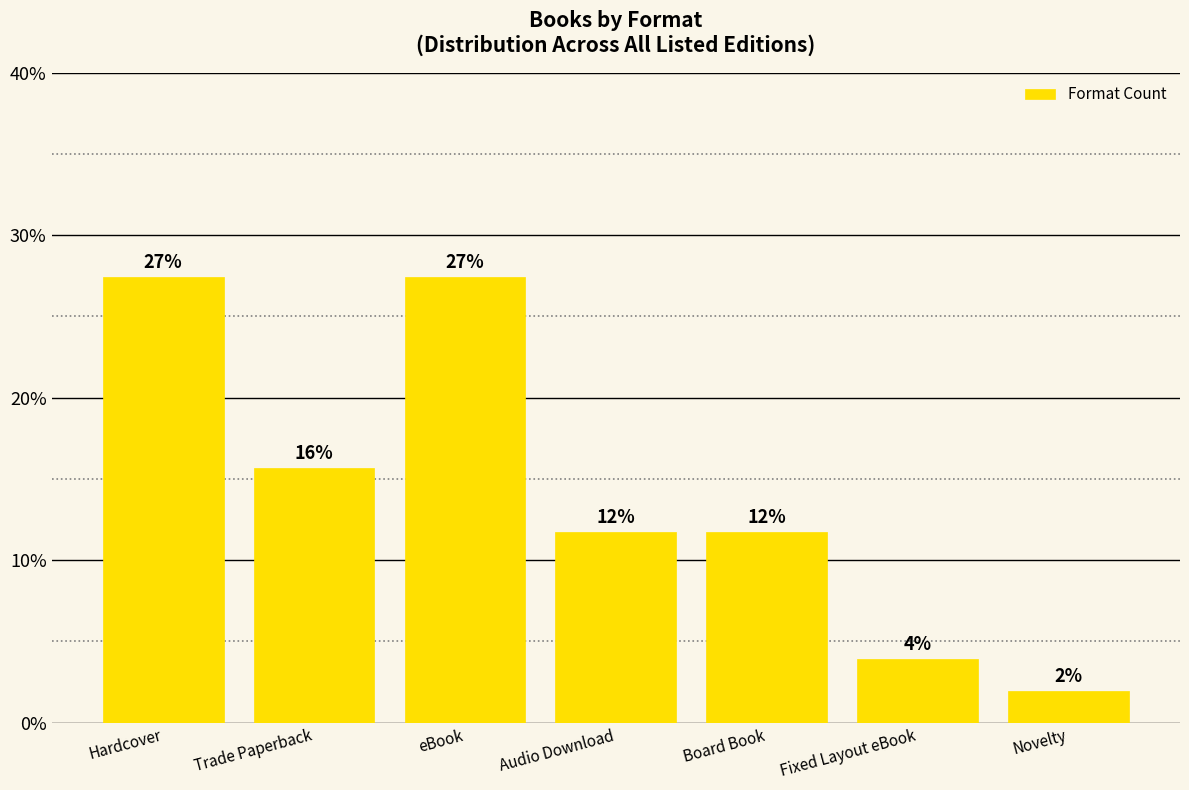

Where is the data nearest to the value 14?

Trade Paperback